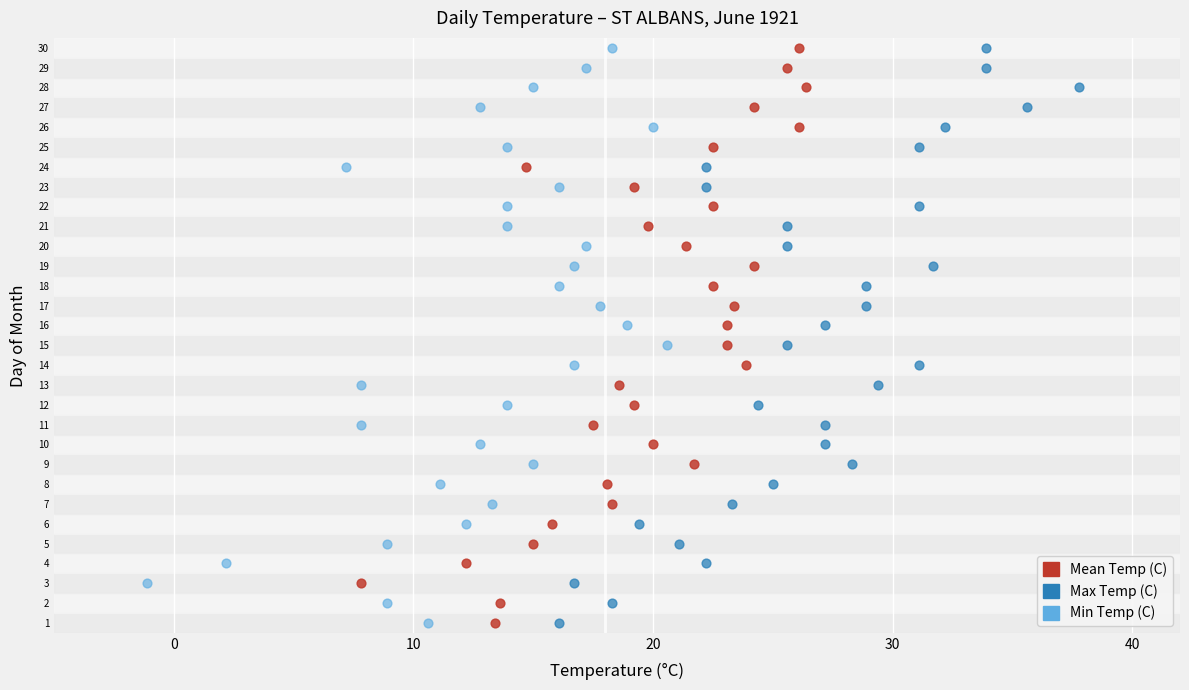

What are all the series names shown in the legend?

Mean Temp (C), Max Temp (C), Min Temp (C)